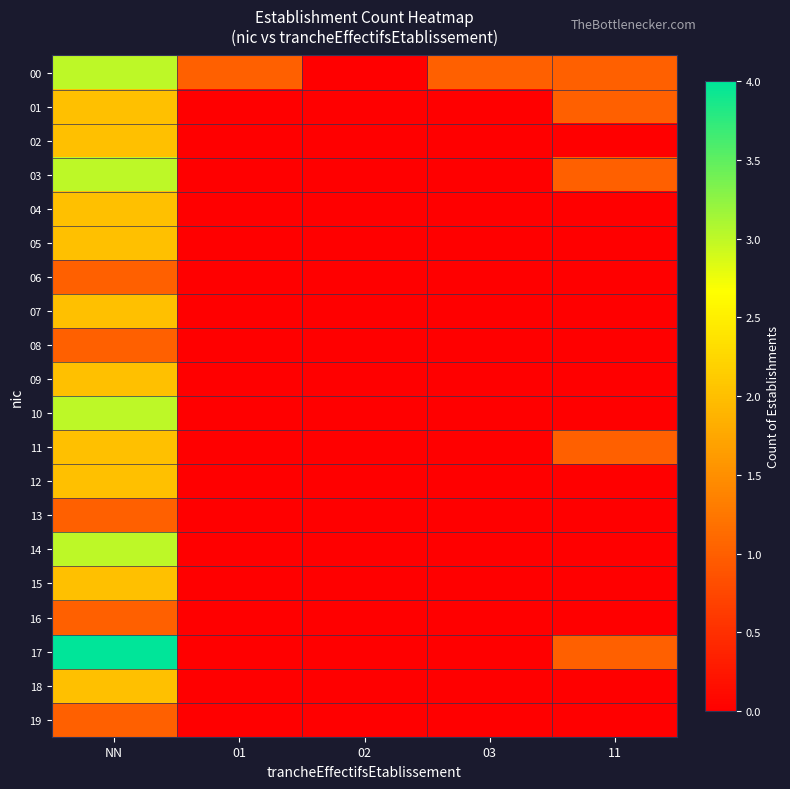

Which series has the largest total across all categories?

00